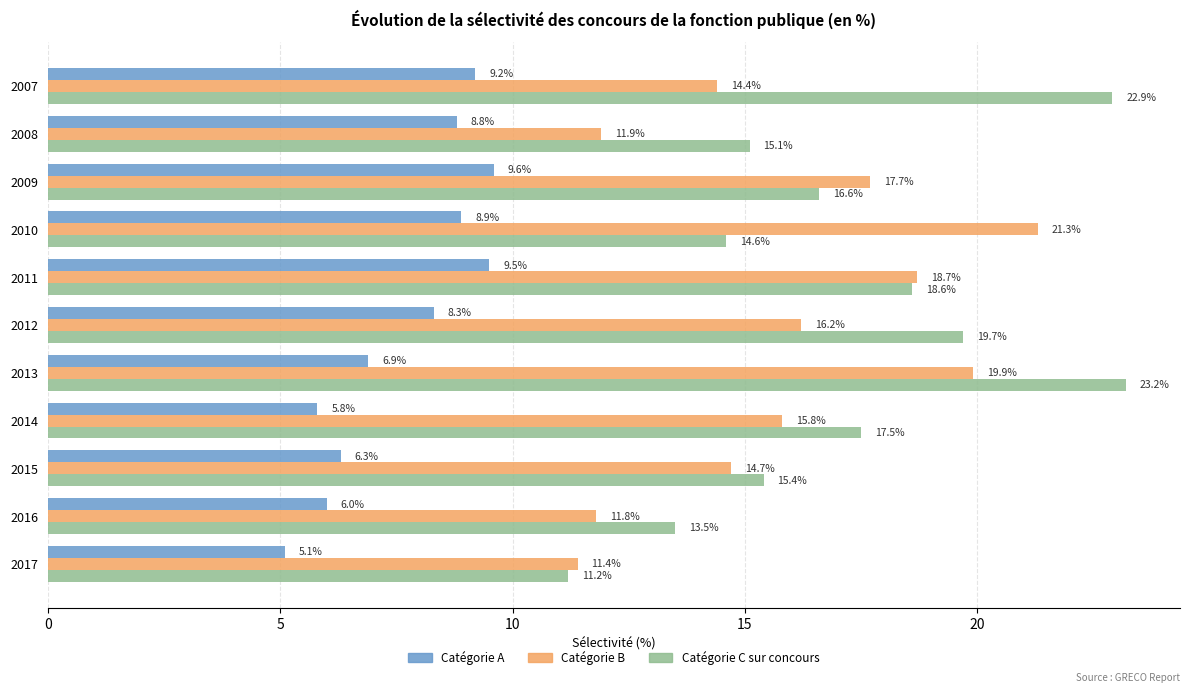

Which category has the lowest value in the Catégorie C sur concours series?

2017